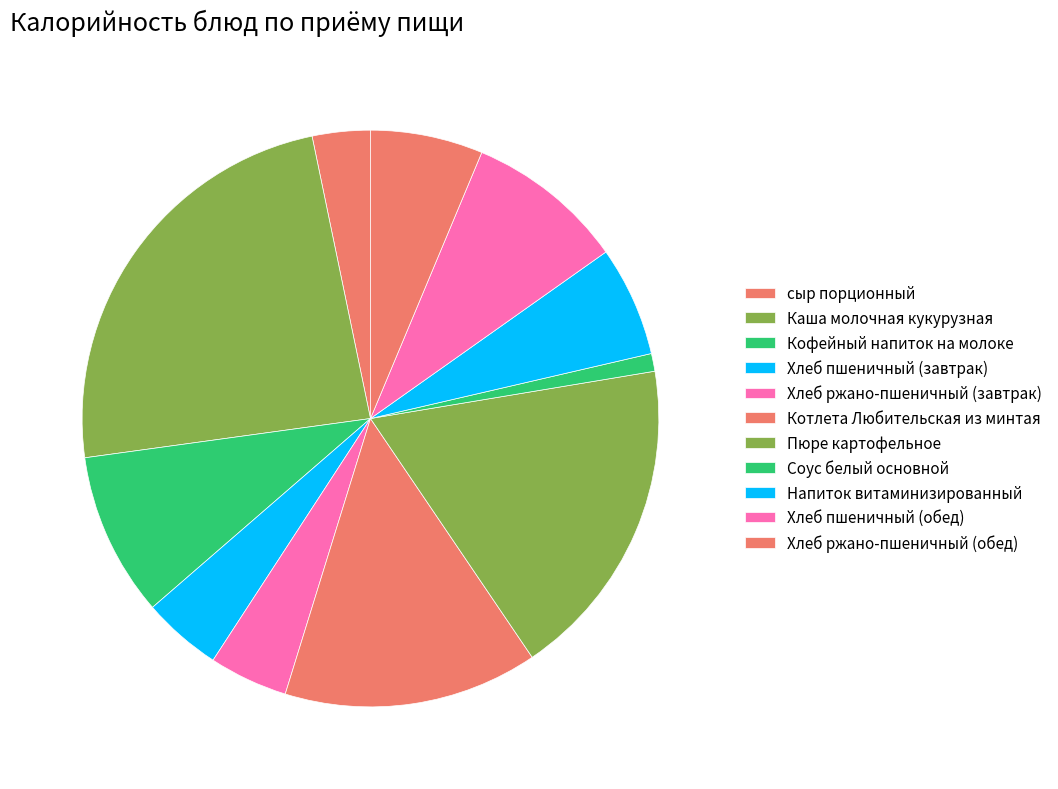

Is it true that Хлеб ржано-пшеничный (обед) is 18% of the pie?

False